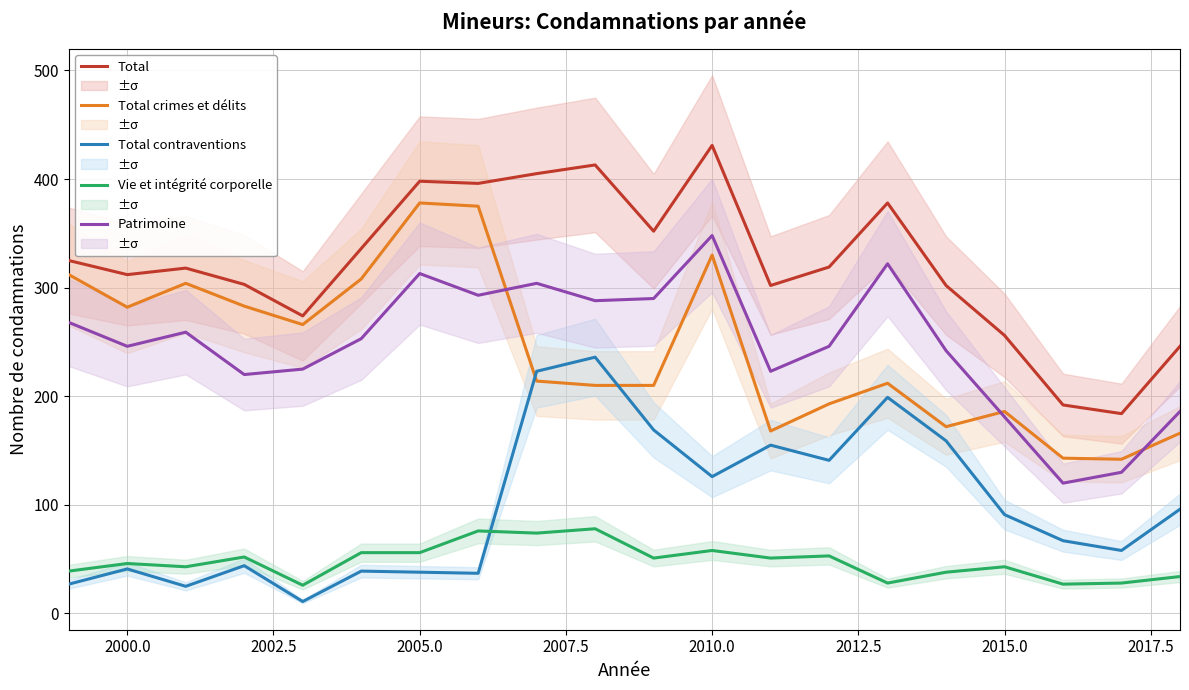

At which category does Total contraventions reach its first local peak?

2000.0